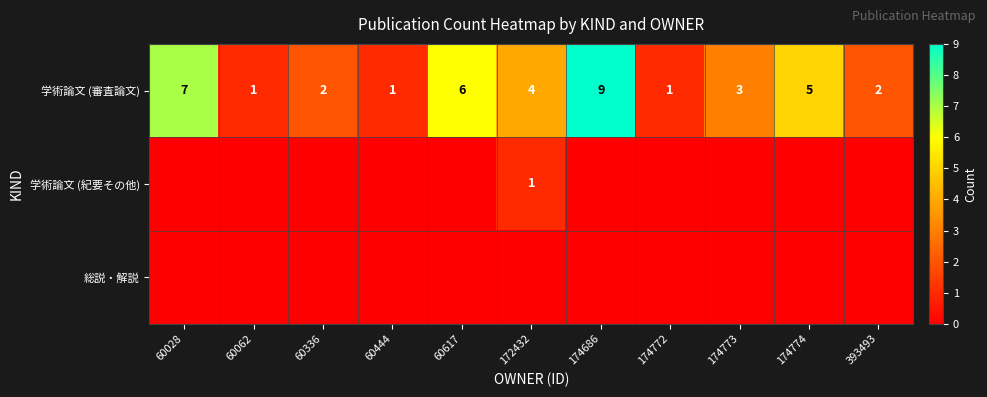

Count the 学術論文 (審査論文) values in the range 1 to 6.

9